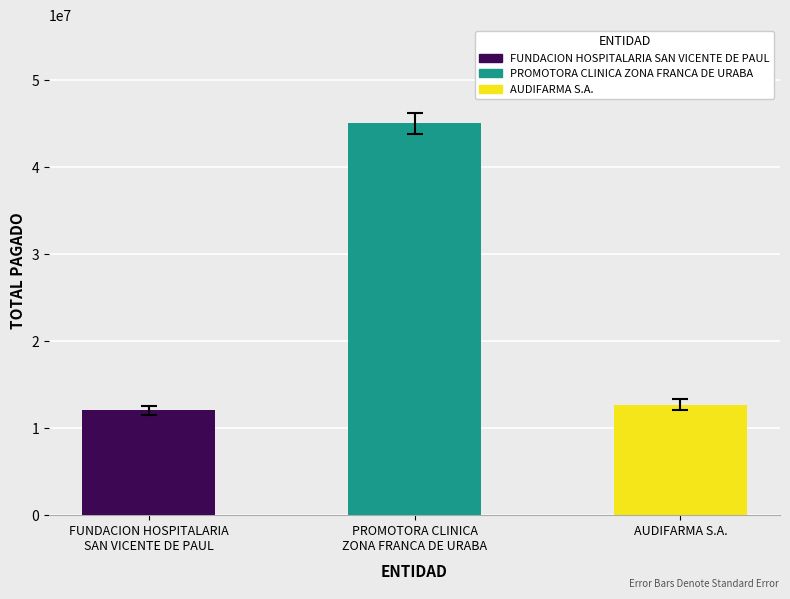

Between AUDIFARMA S.A. and PROMOTORA CLINICA
ZONA FRANCA DE URABA, which is larger?

PROMOTORA CLINICA
ZONA FRANCA DE URABA